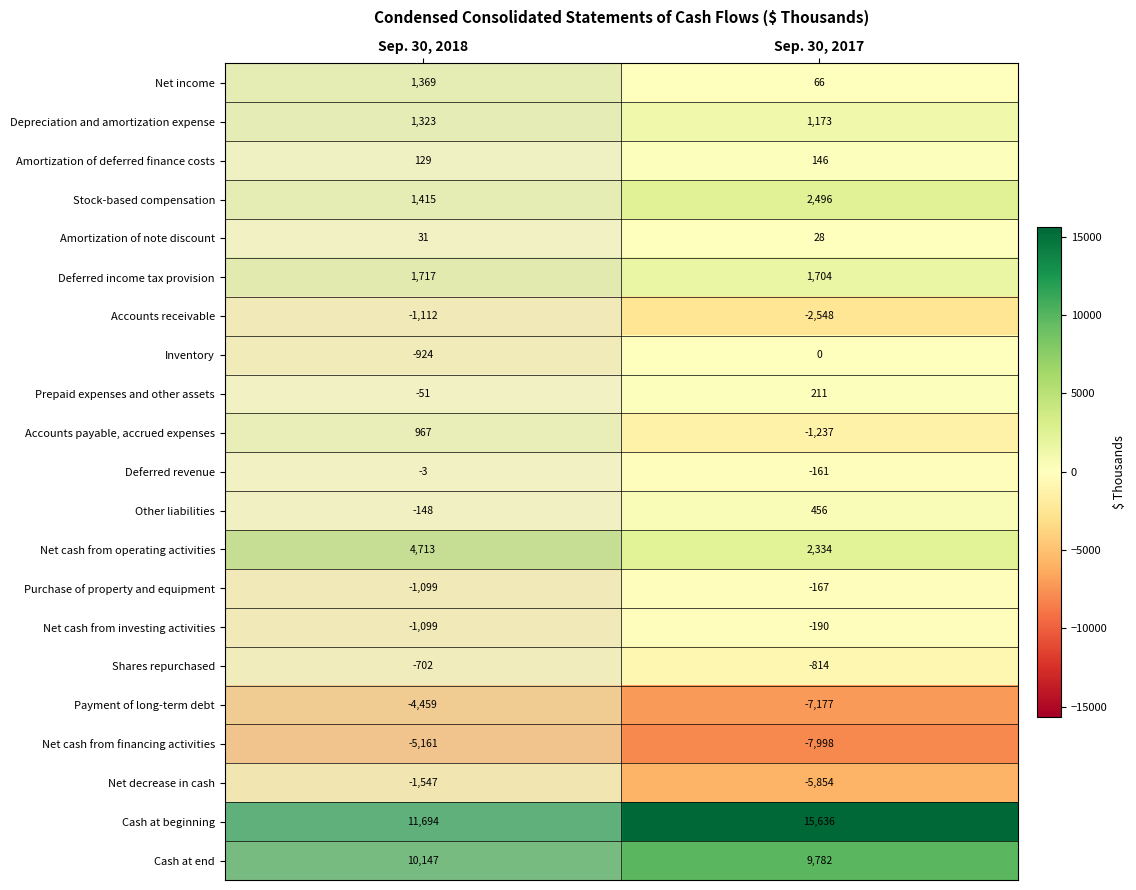

Between Sep. 30, 2018 and Sep. 30, 2017, which series saw the biggest shift?

Net decrease in cash